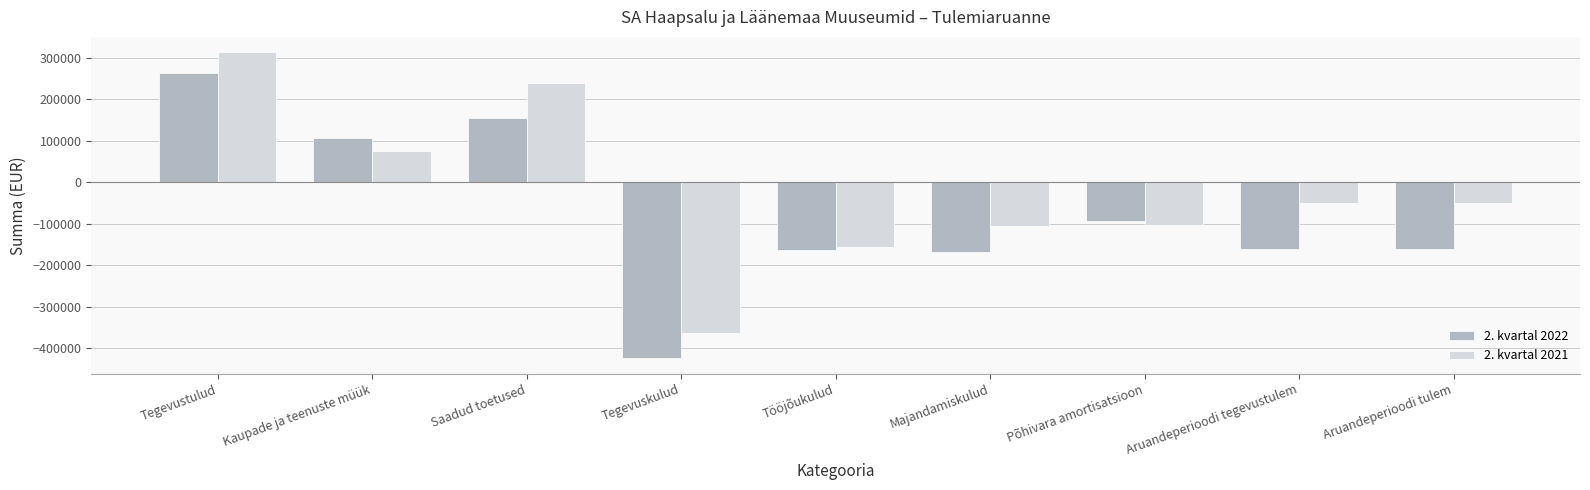

Is it true that 2. kvartal 2022 equals 106985.2 at Kaupade ja teenuste müük?

True